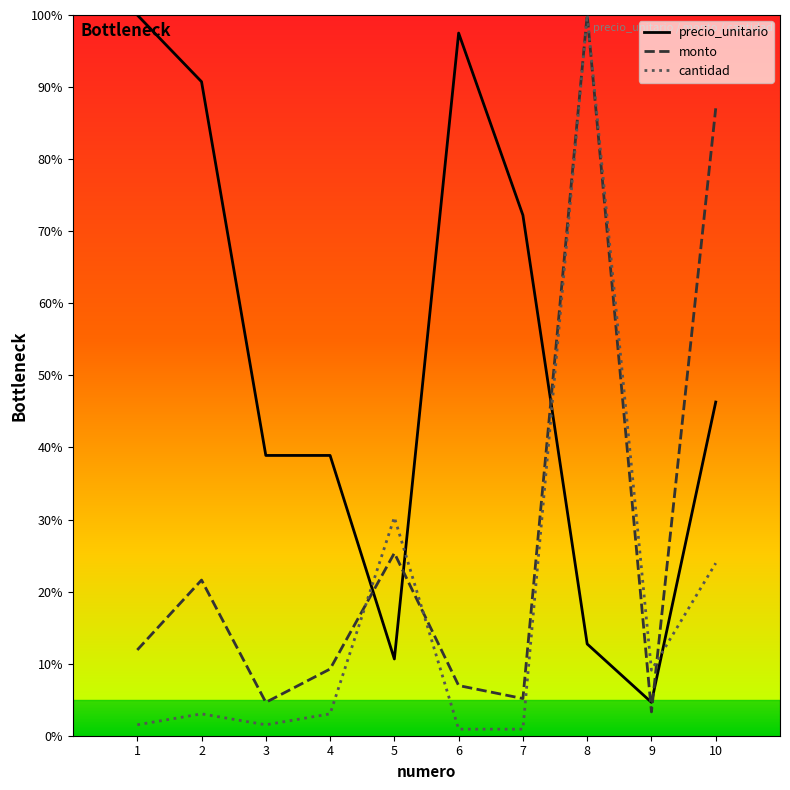

How many lines are shown in the chart?

3